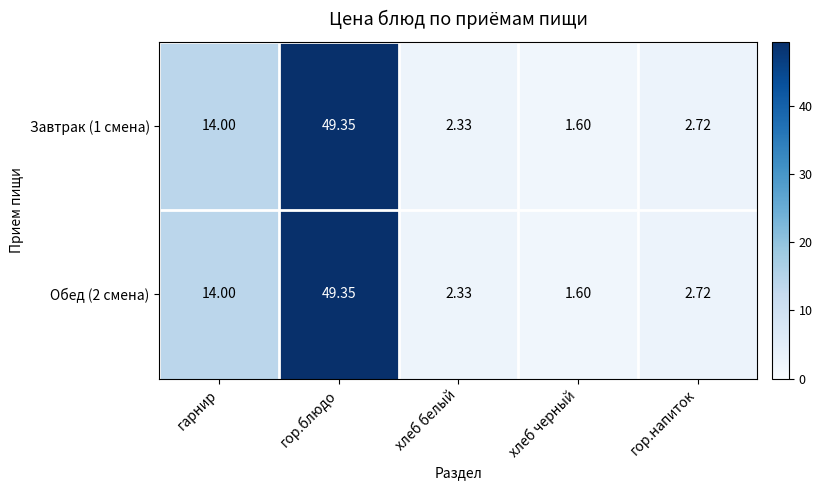

Where does the Завтрак (1 смена) series first go above 2?

гарнир